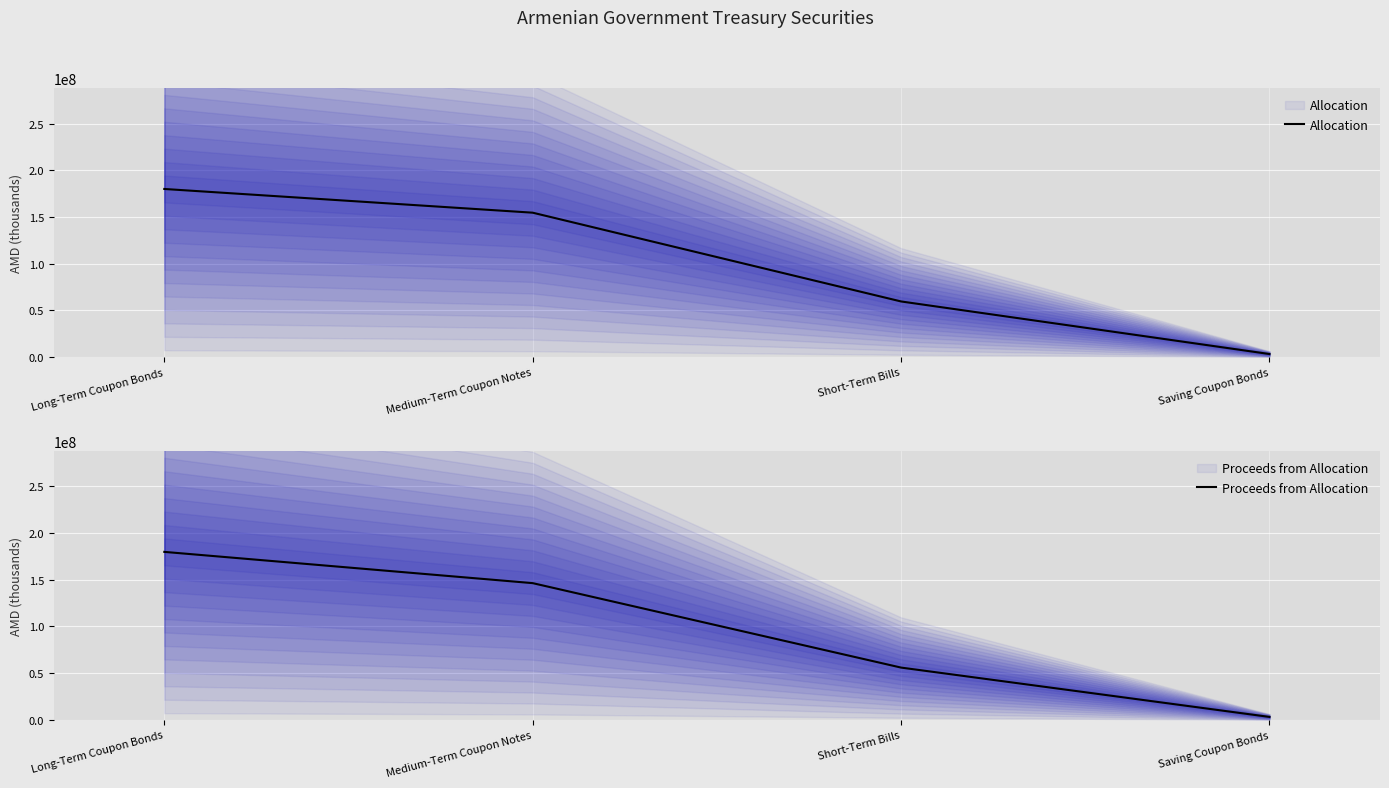

What is the maximum value shown in the chart?

180102931.0